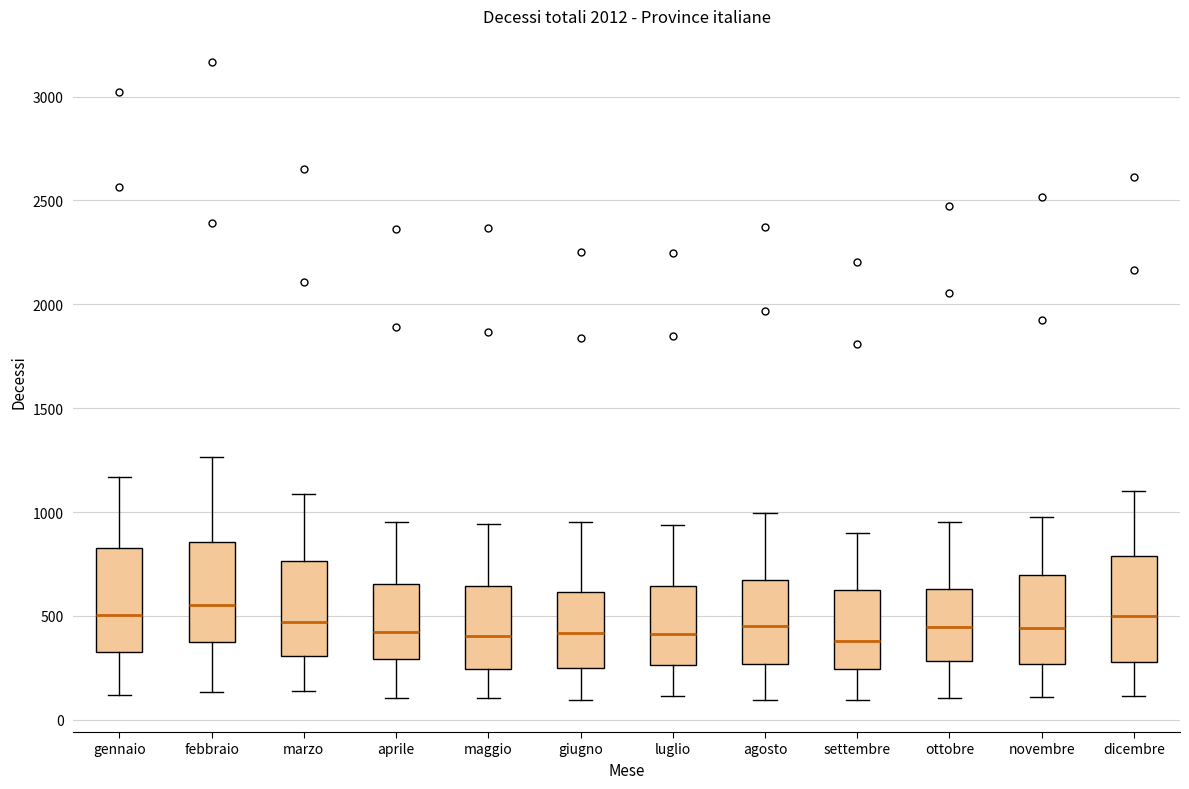

Where does the upper whisker of the box for aprile end on the y-axis? The values are not printed on the chart, so give them approximately, as read against the axis.

950